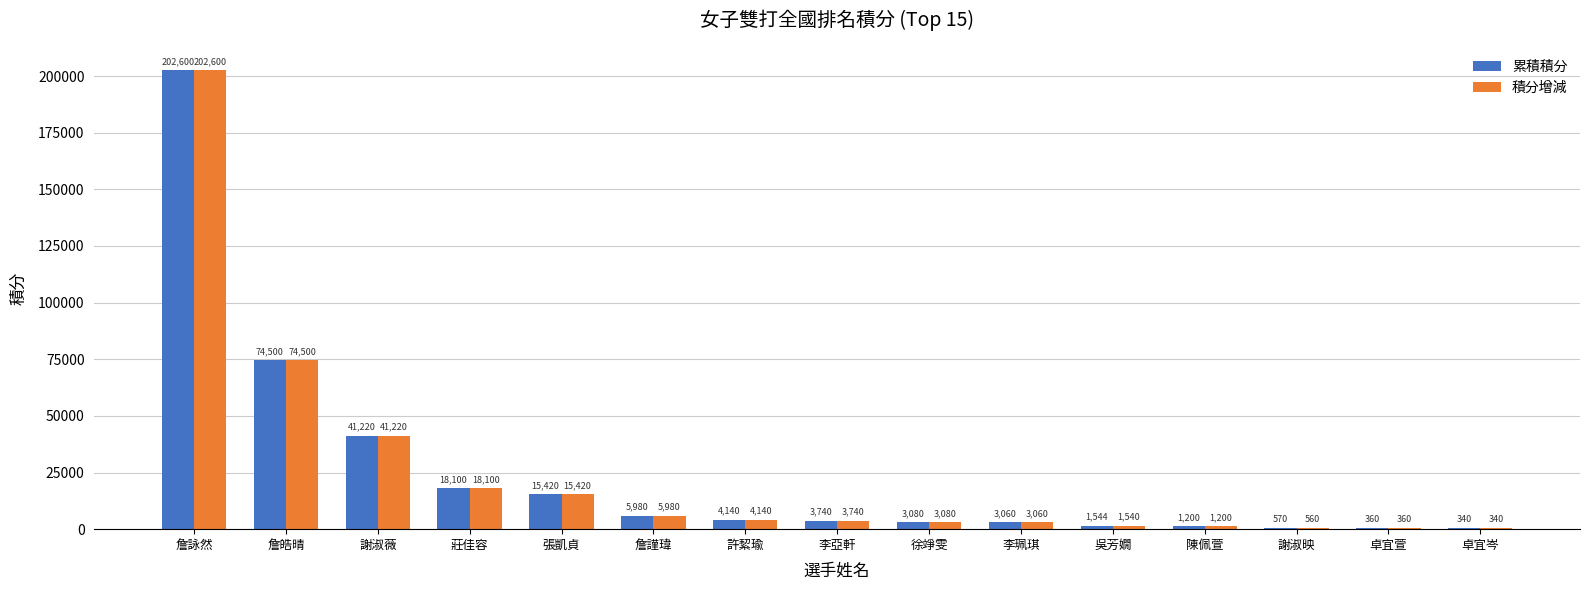

What are all the series names shown in the legend?

累積積分, 積分增減